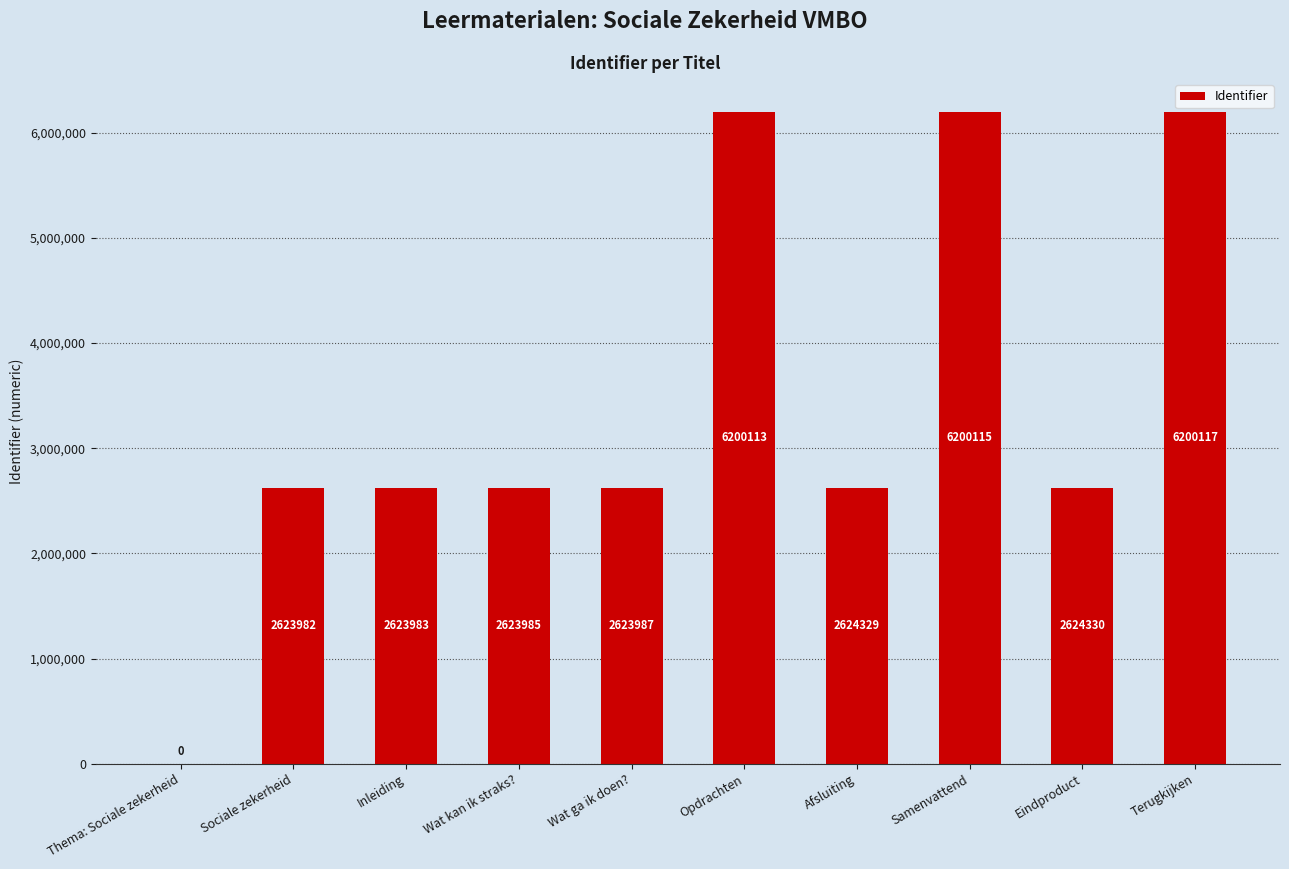

What is the change in value from Sociale zekerheid to Samenvattend?

+3576133